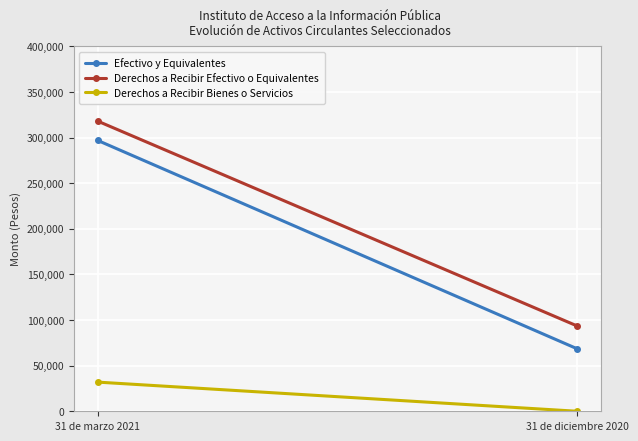

What is the total value across all series at 31 de marzo 2021?

647147.2